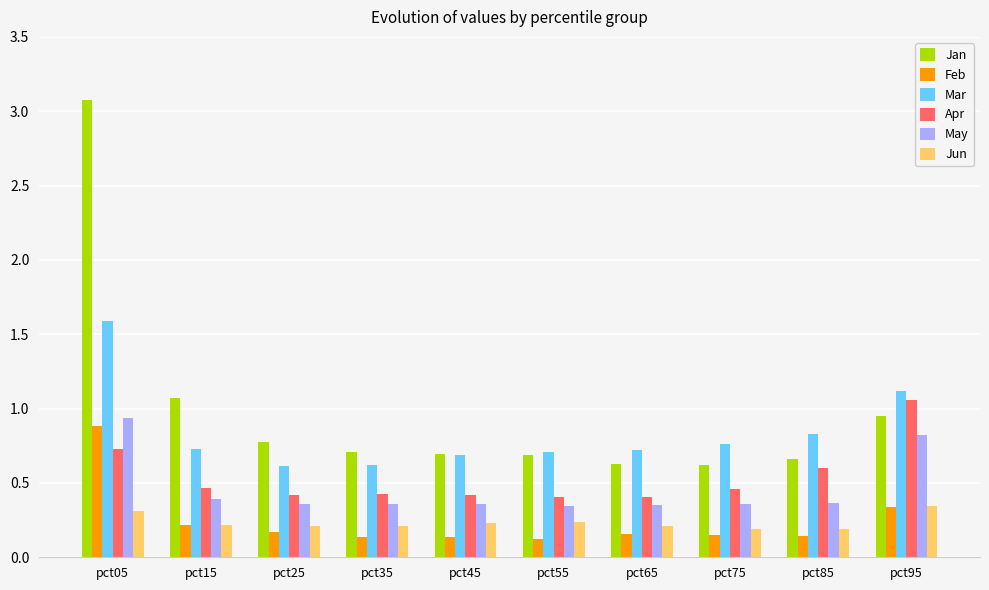

What is the total value across all series at pct65?

2.5